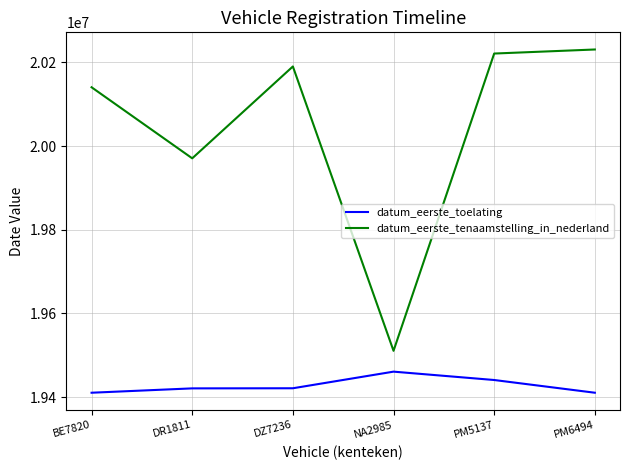

How many values in the datum_eerste_tenaamstelling_in_nederland series are below 20190226?

3